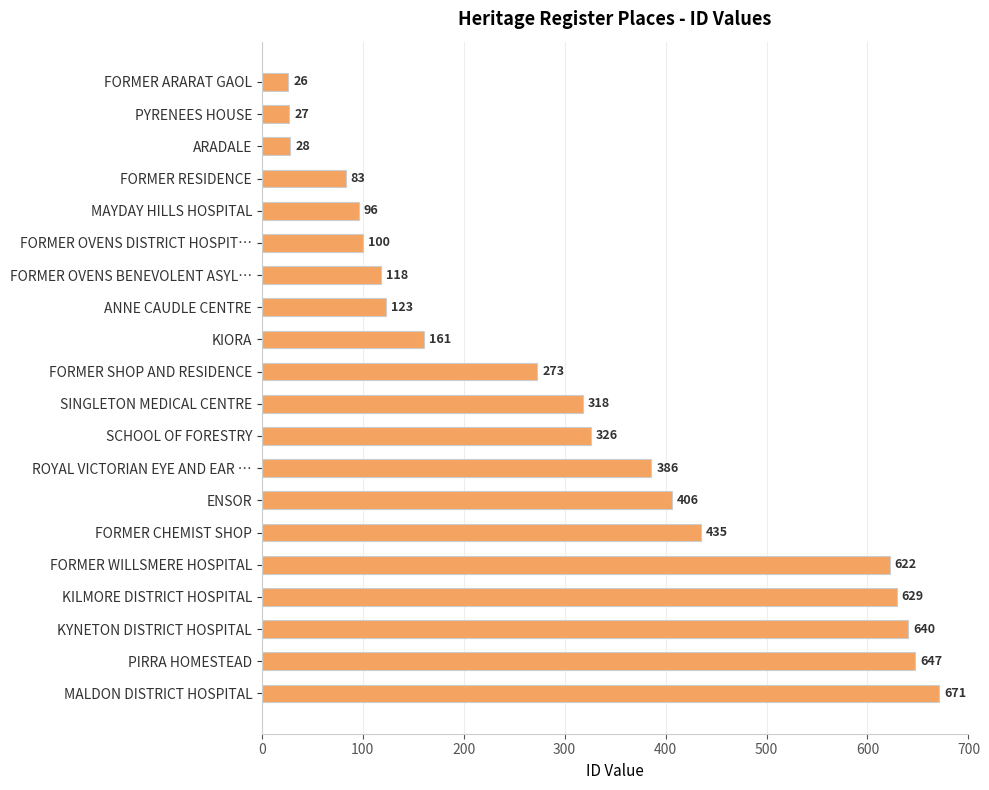

The chart shows a value of 647 at PIRRA HOMESTEAD. True or false?

True